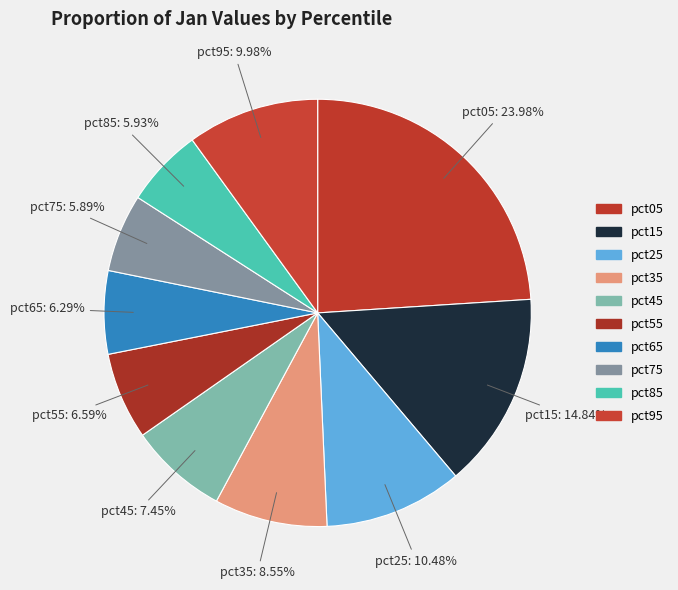

Is the sum of pct65 and pct25 greater than half?

No